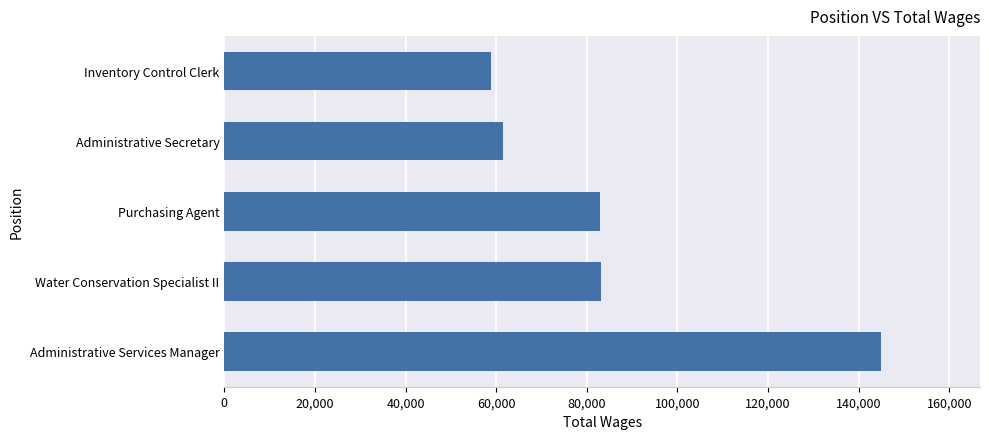

Approximately how many times larger is the value at Purchasing Agent compared to Water Conservation Specialist II?

1.0